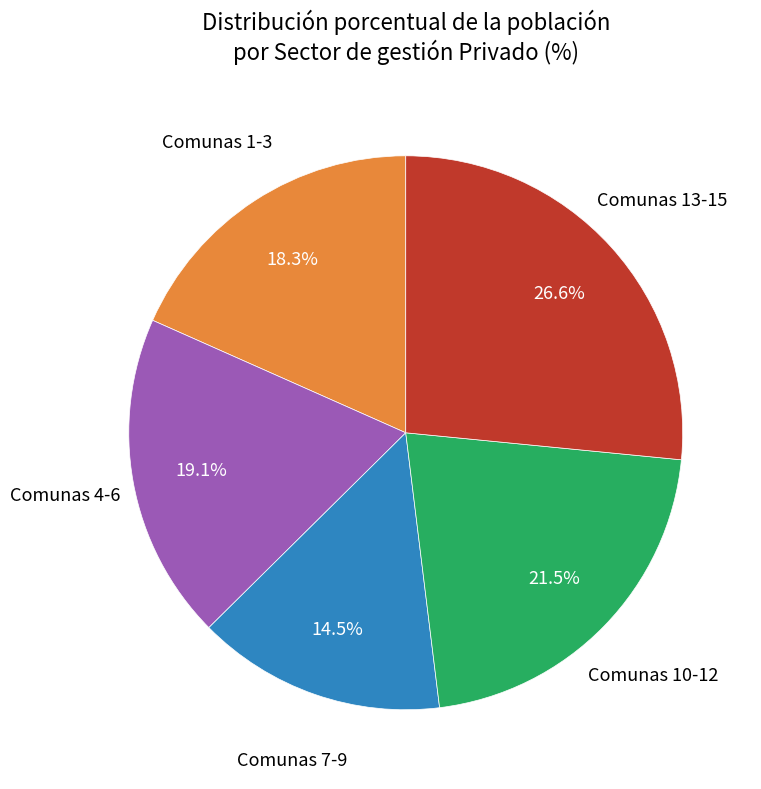

Does any single category account for the majority?

No